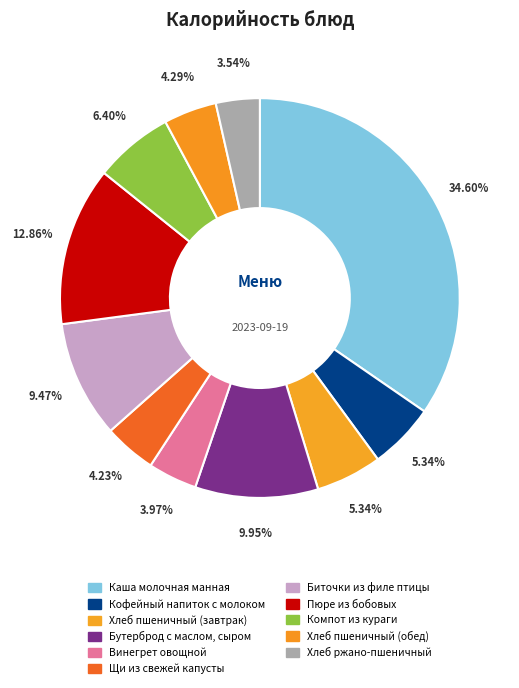

How many slices are in this pie chart?

11